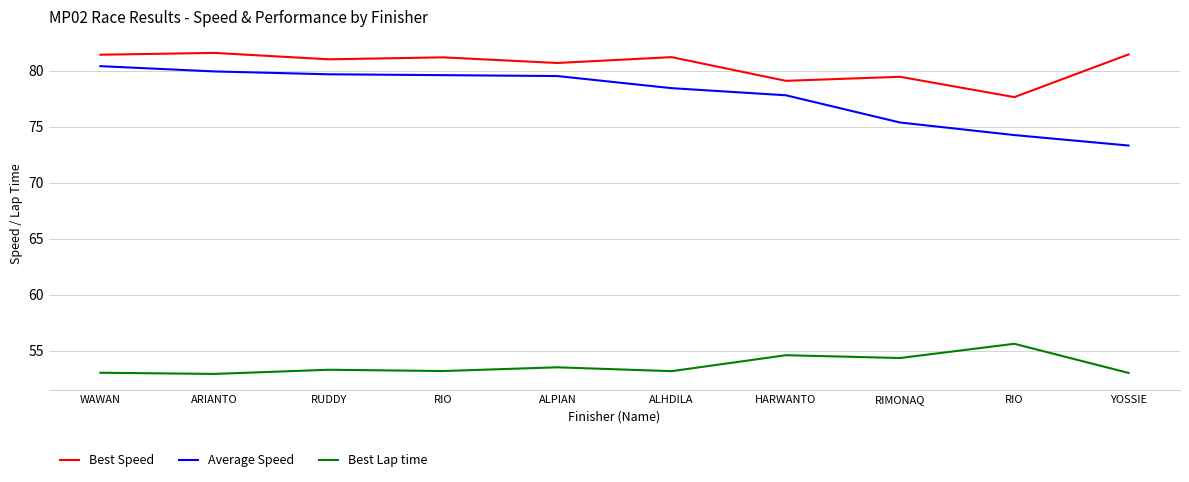

The value of Best Speed at RIO is 81.2. True or false?

True